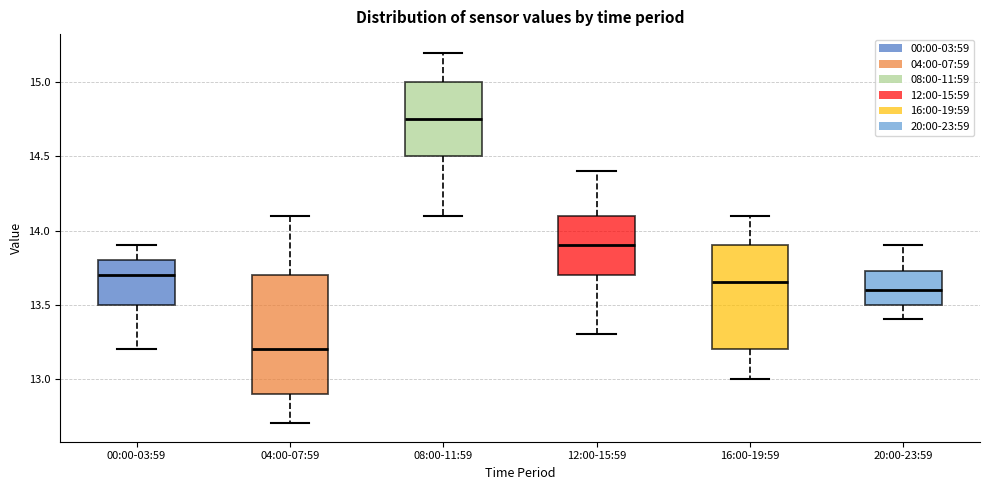

Reading left to right, transcribe this box plot: for each box, give where its median line is, the range the box spans, and where its two whiskers end, as read against the y-axis. The values are not printed on the chart, so give them approximately, as read against the axis.

00:00-03:59: median 13.70, box 13.50 to 13.80, whiskers 13.20 to 13.90
04:00-07:59: median 13.20, box 12.90 to 13.70, whiskers 12.70 to 14.10
08:00-11:59: median 14.75, box 14.50 to 15.00, whiskers 14.10 to 15.20
12:00-15:59: median 13.90, box 13.70 to 14.10, whiskers 13.30 to 14.40
16:00-19:59: median 13.65, box 13.20 to 13.90, whiskers 13.00 to 14.10
20:00-23:59: median 13.60, box 13.50 to 13.75, whiskers 13.40 to 13.90